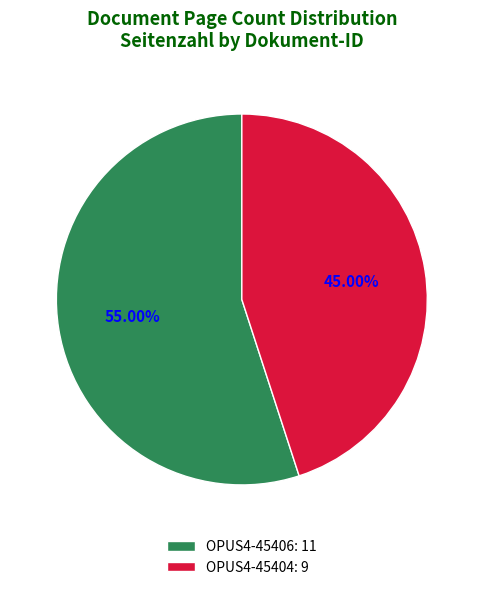

How much of the chart is everything except OPUS4-45406?

45.0%